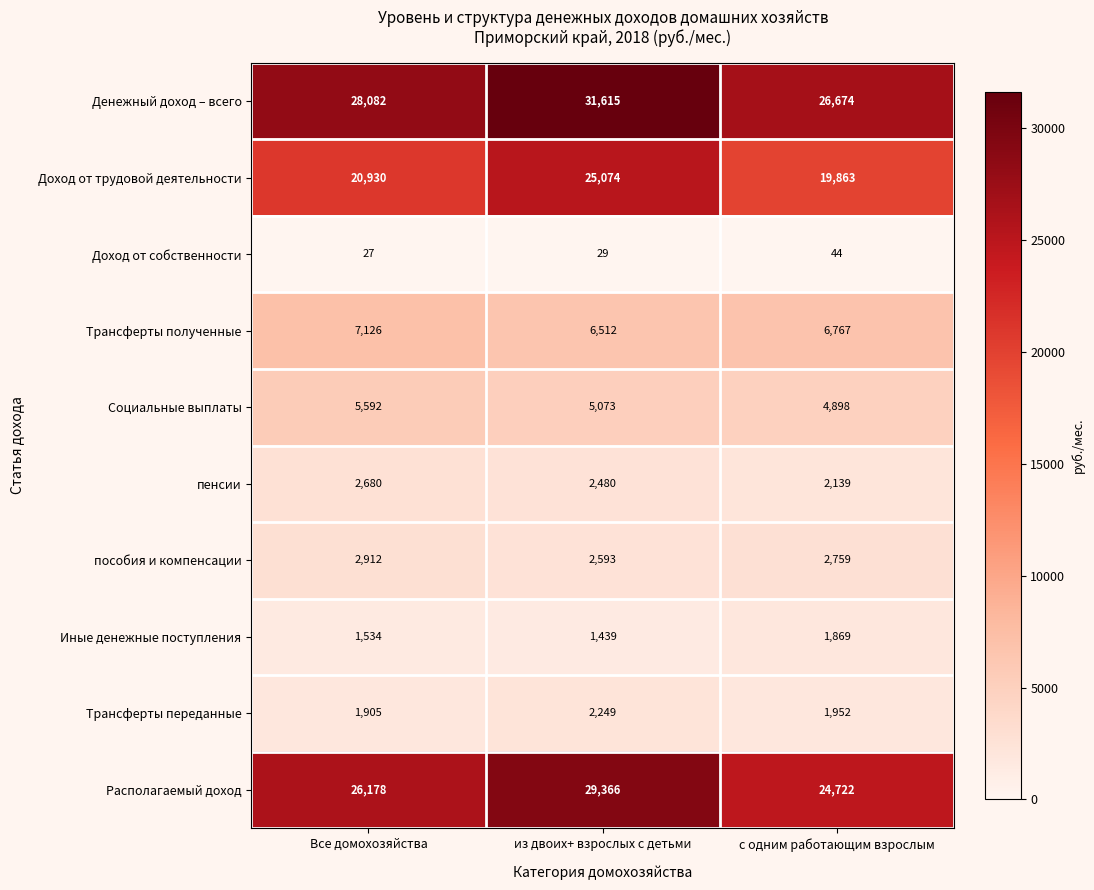

Is it true that Трансферты переданные equals 1305 at с одним работающим взрослым?

False